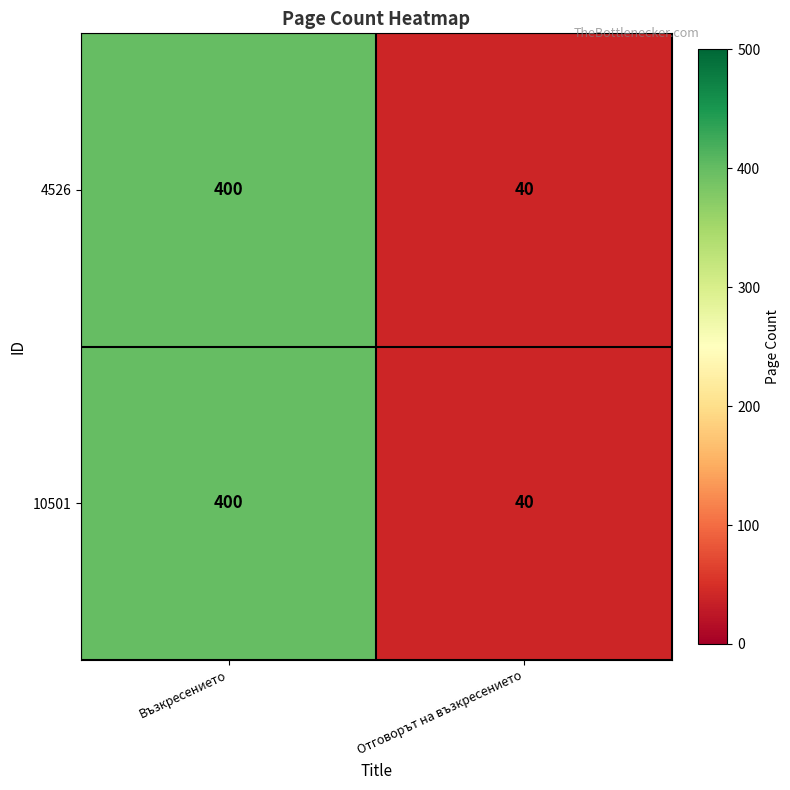

At which category is the sum across all series the highest?

Възкресението